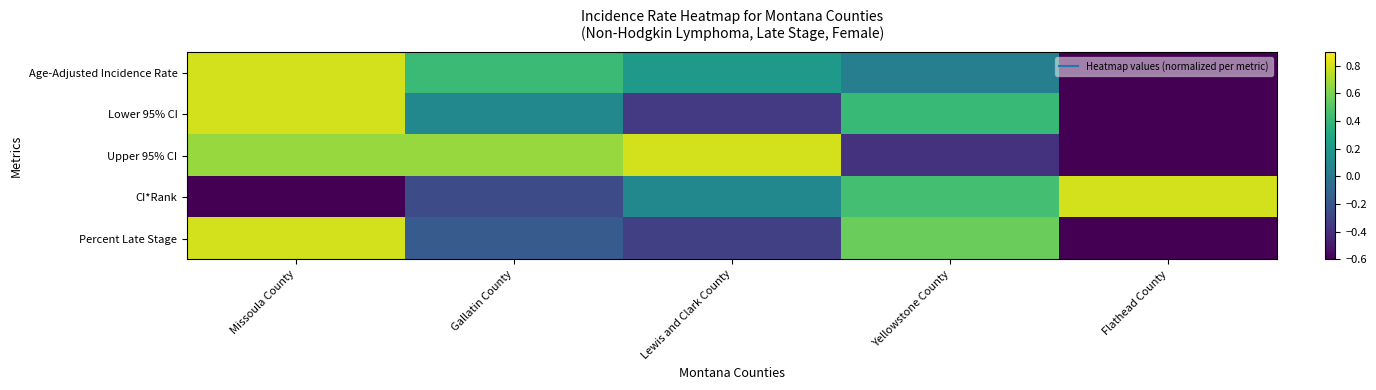

How many categories are shown in the chart?

5